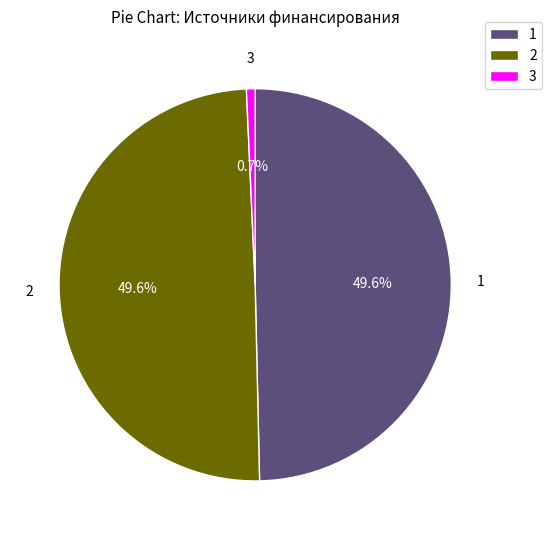

Count the number of slices in the pie.

3